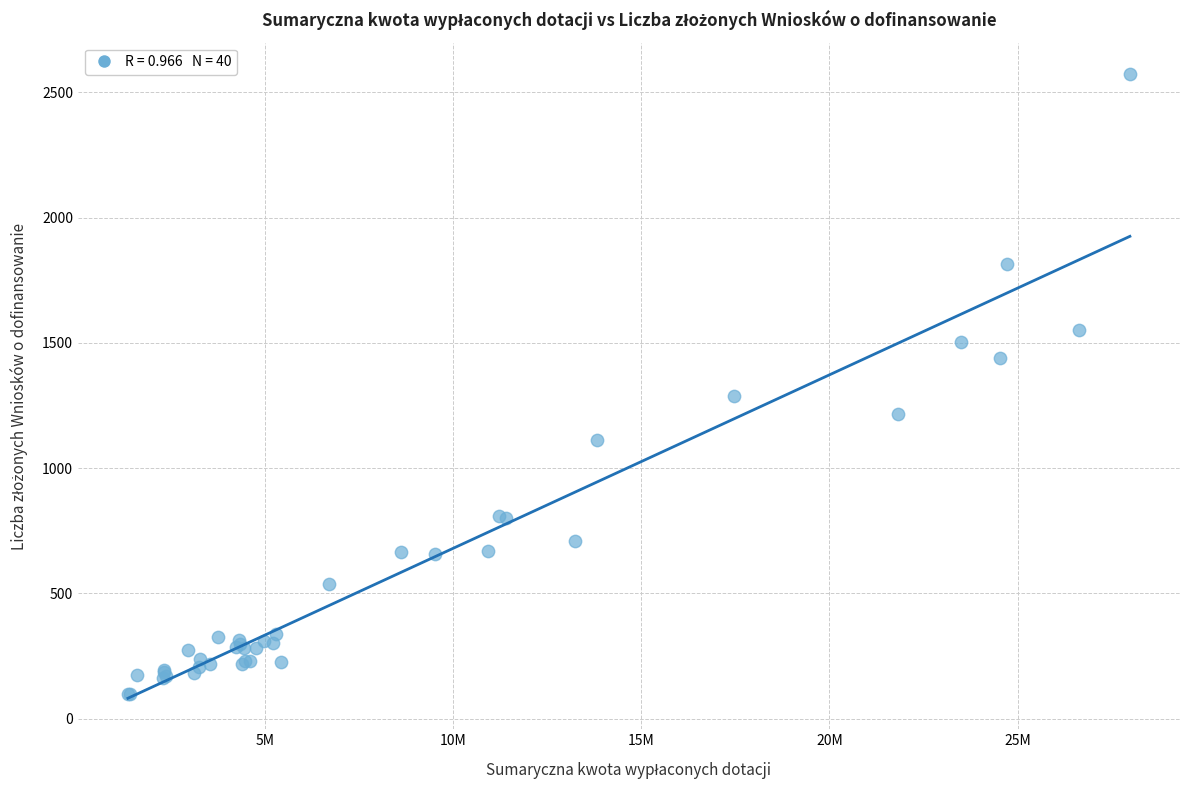

What Y value in the scatter plot is closest to 1335?

1286